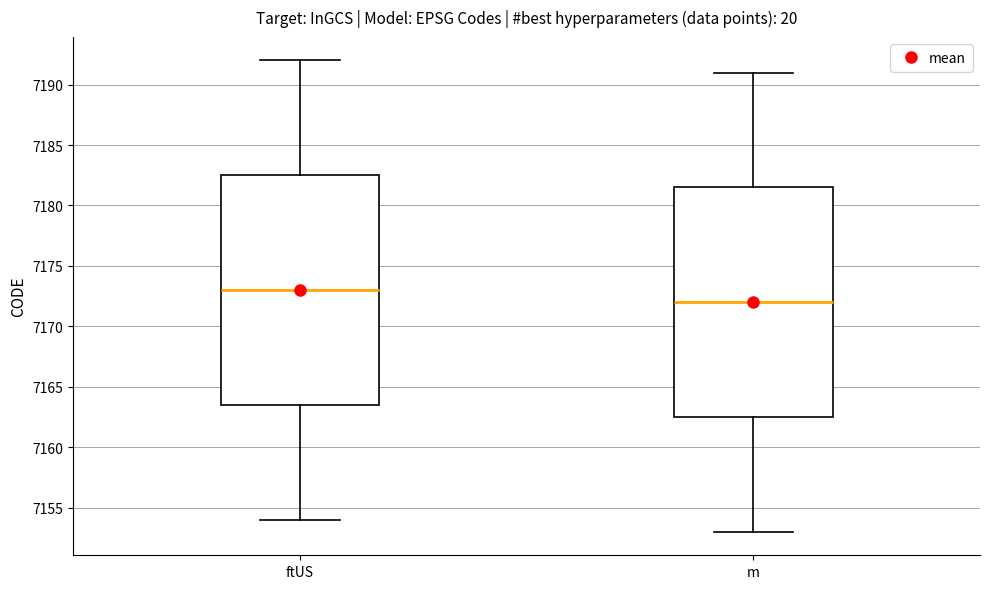

Where does the lower whisker of the box for ftUS end on the y-axis? The values are not printed on the chart, so give them approximately, as read against the axis.

7154.0